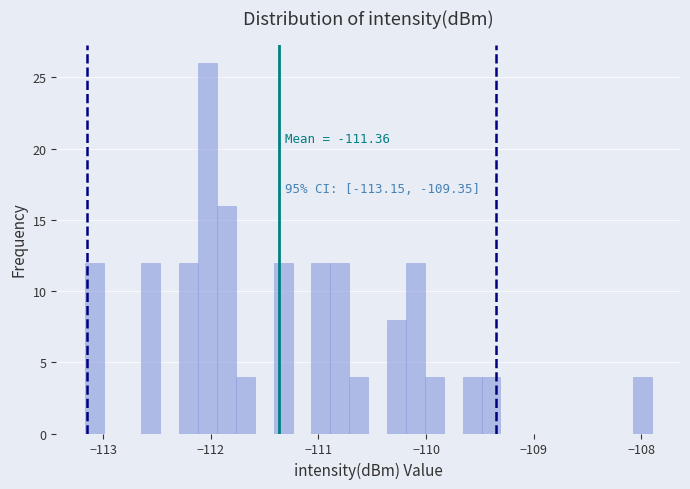

Around what value on the x-axis is the tallest bar? Give the approximate position of its centre, as read against the axis.

-112.0